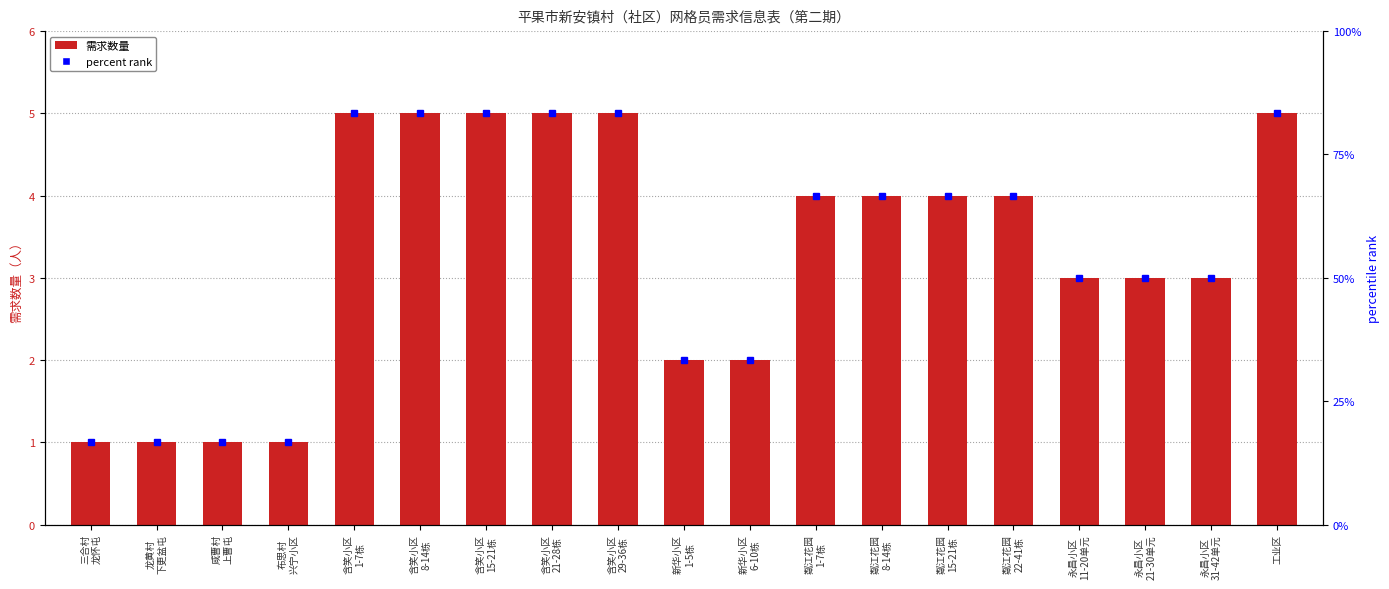

Is it true that the value at 新华小区
6-10栋 is 2?

True